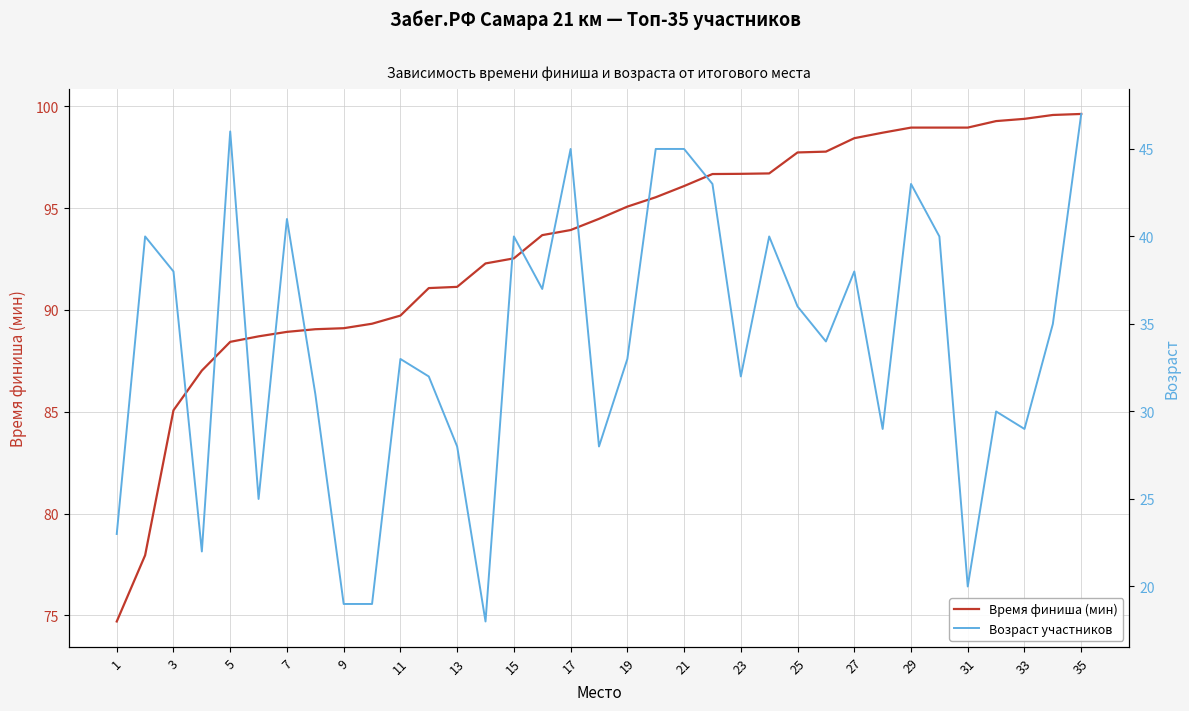

What is the sum of all Возраст участников values?

1184.0